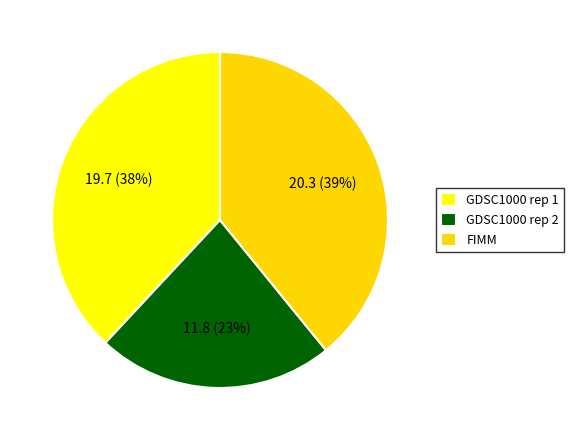

What percentage is the GDSC1000 rep 1 slice, to the nearest percent?

38%